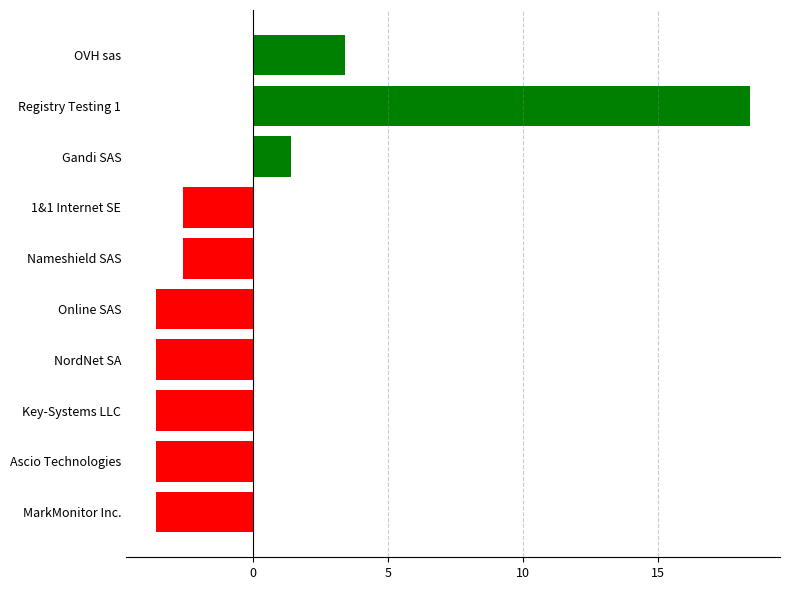

Reading top to bottom, transcribe all the data shown in this chart.

3.4	18.4	1.4	-2.6	-2.6	-3.6	-3.6	-3.6	-3.6	-3.6